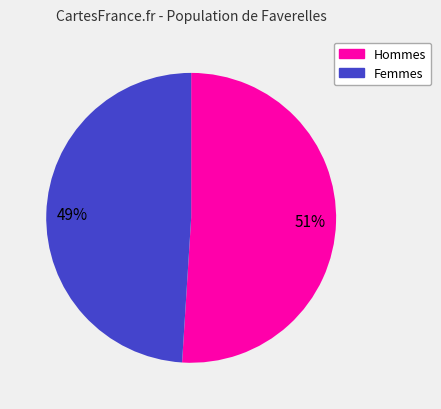

Combined, do Femmes and Hommes account for over 50%?

Yes